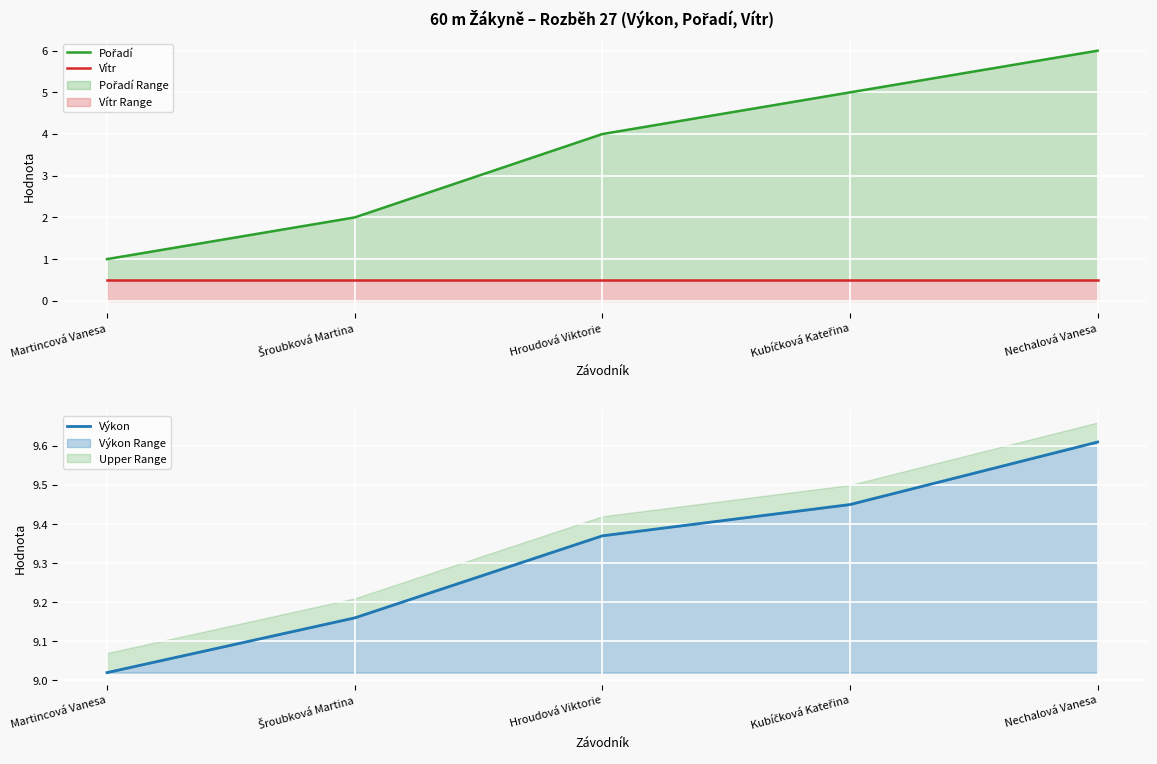

What is the value of the Výkon point at the 1st from the left?

9.0